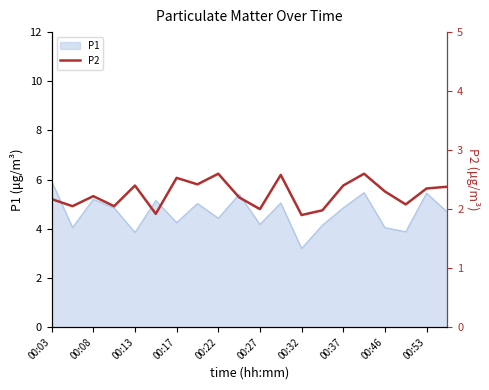

Is it true that P1 equals 4.2 at 00:27?

True